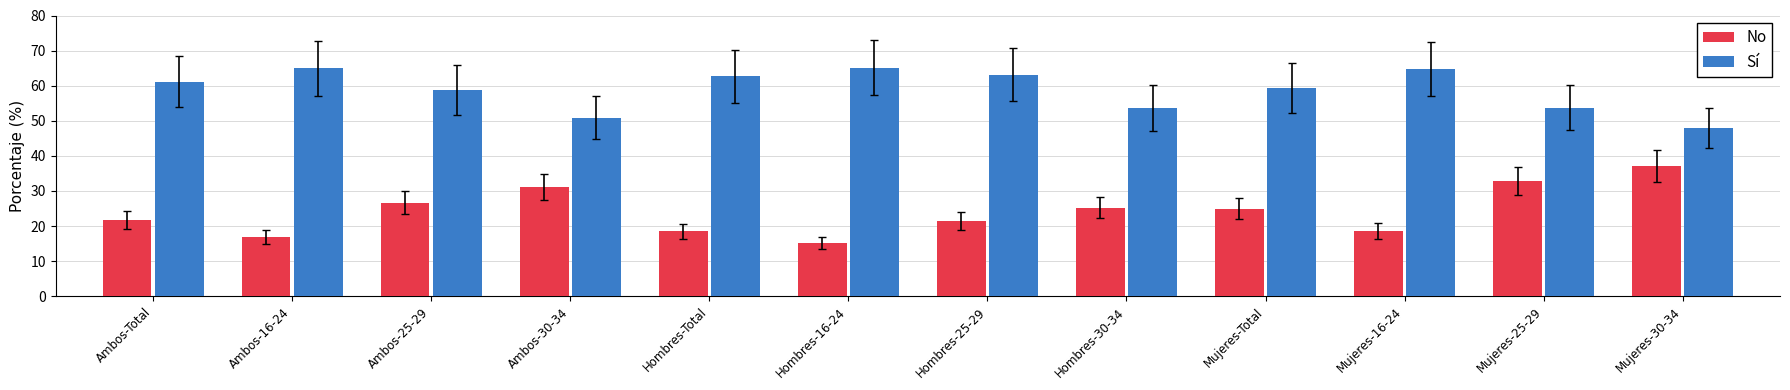

What is the smallest value displayed?

15.2